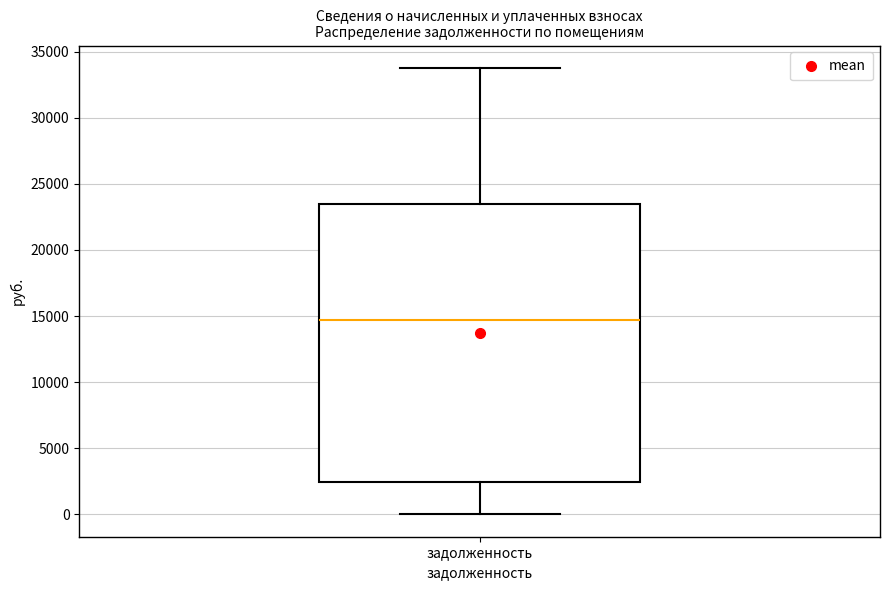

Where does the median line of the box for задолженность sit on the y-axis? The values are not printed on the chart, so give them approximately, as read against the axis.

14500